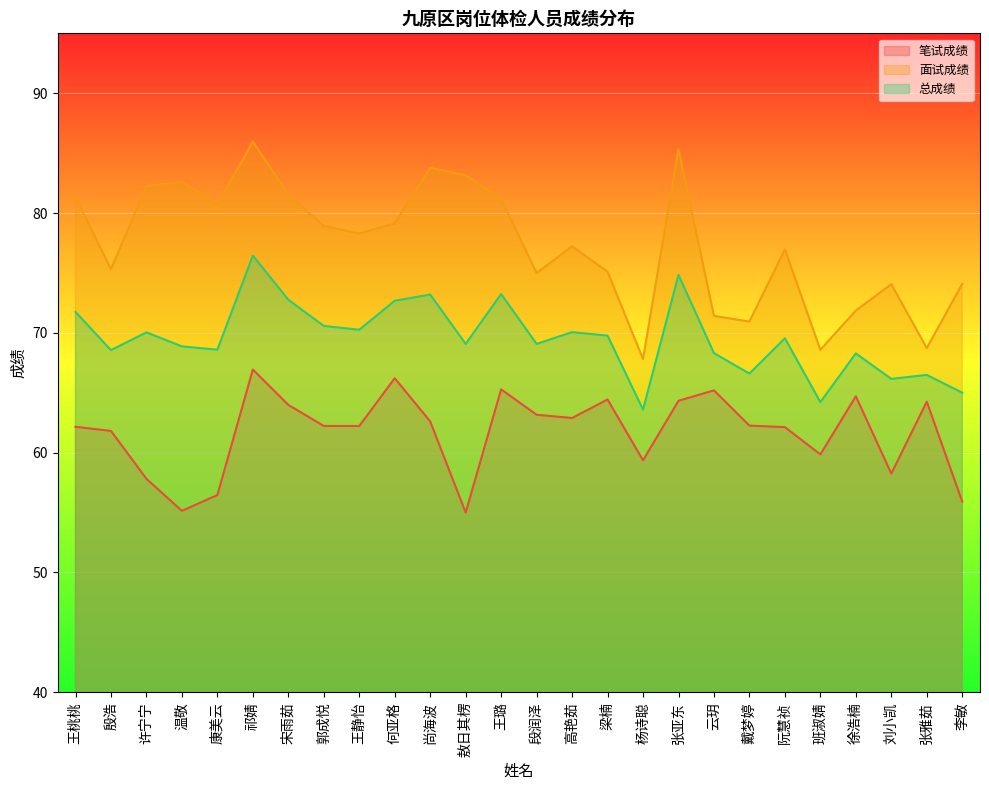

How many interior local peaks does the 笔试成绩 series have?

7